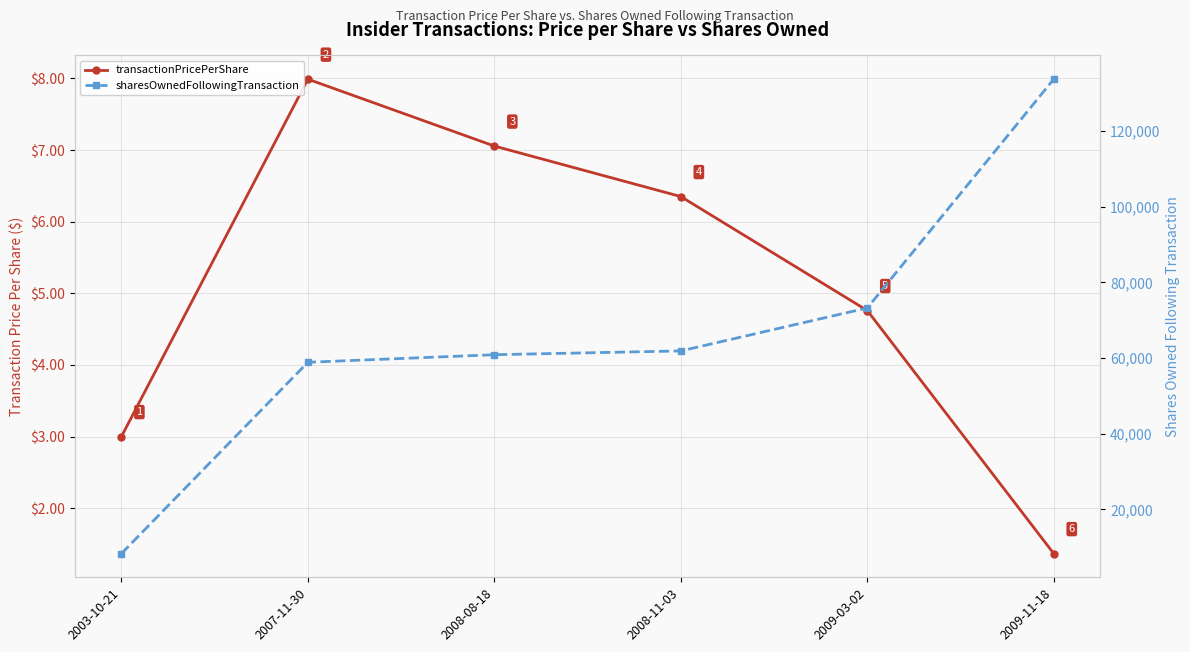

How many distinct data groups are displayed?

2